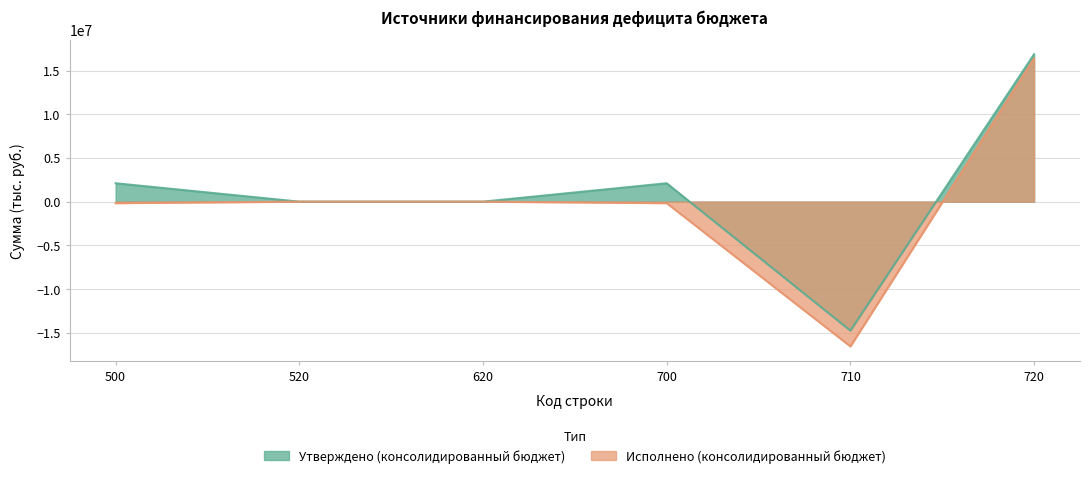

The Утверждено (консолидированный бюджет) series shows 0.0 at 620. True or false?

True